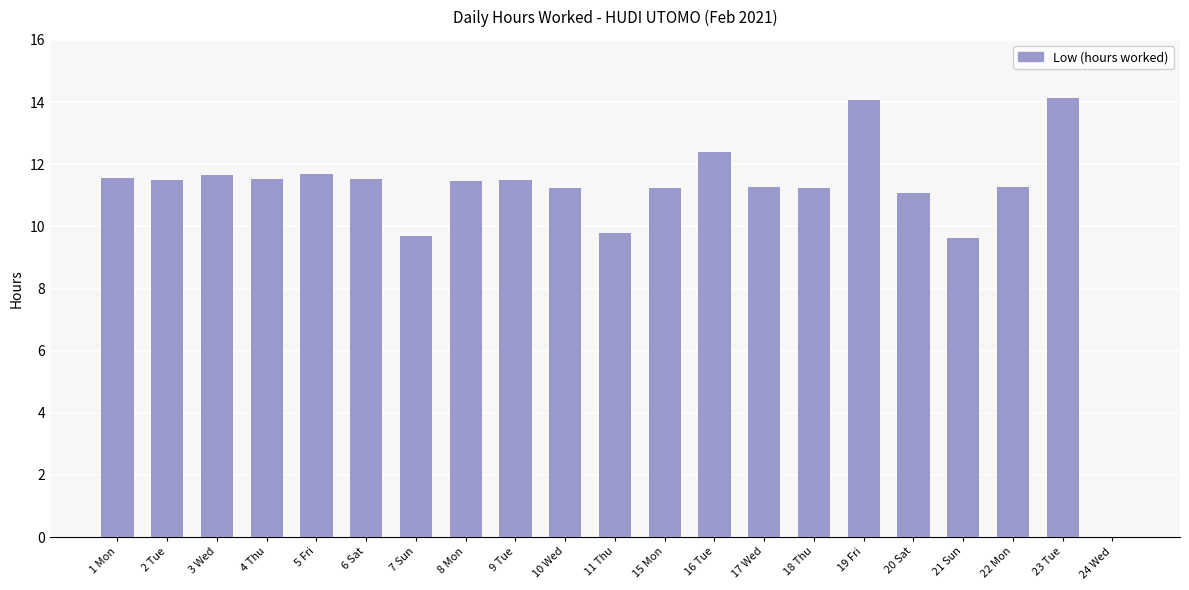

Is it true that the value at 6 Sat is 11.5?

True